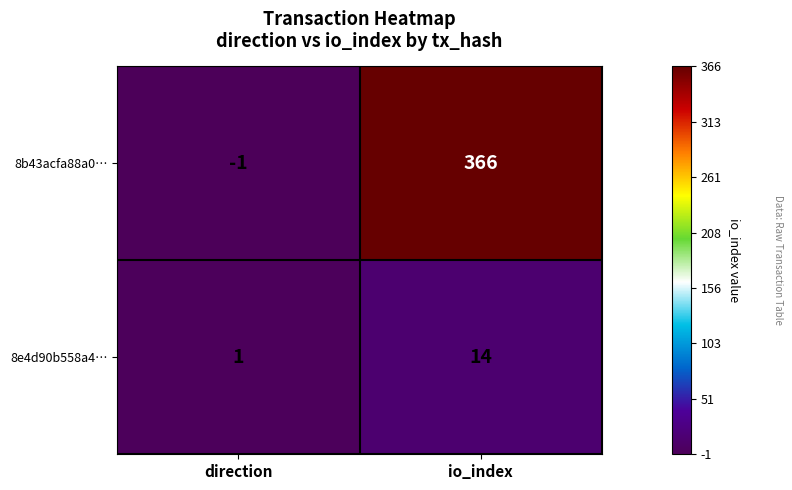

List the series in order of their peak value, highest first.

8b43acfa88a0…, 8e4d90b558a4…